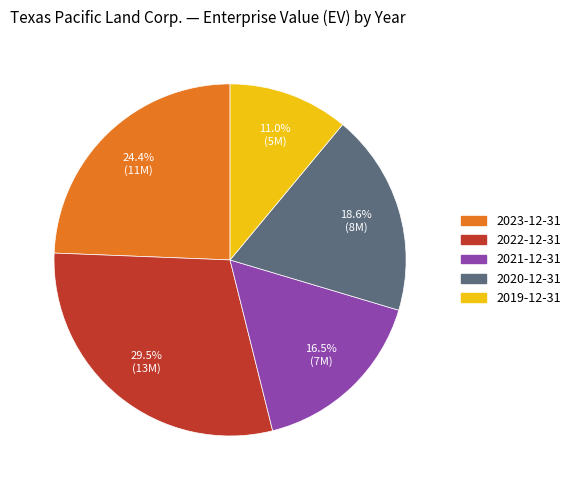

Do 2021-12-31 and 2020-12-31 together represent more than half of the pie?

No